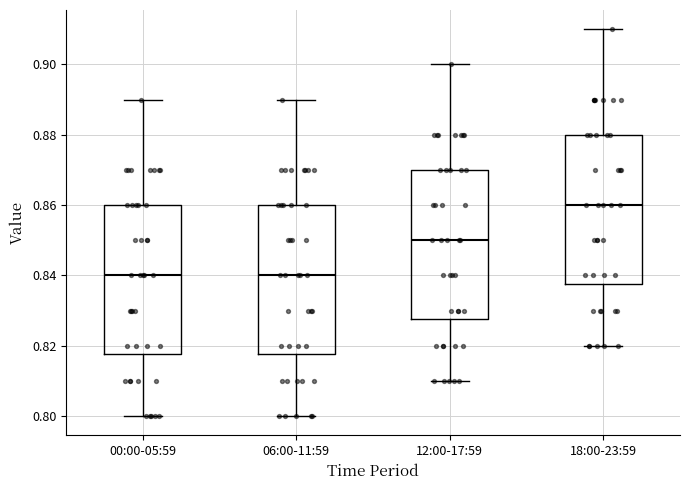

Which box has the highest median line?

18:00-23:59